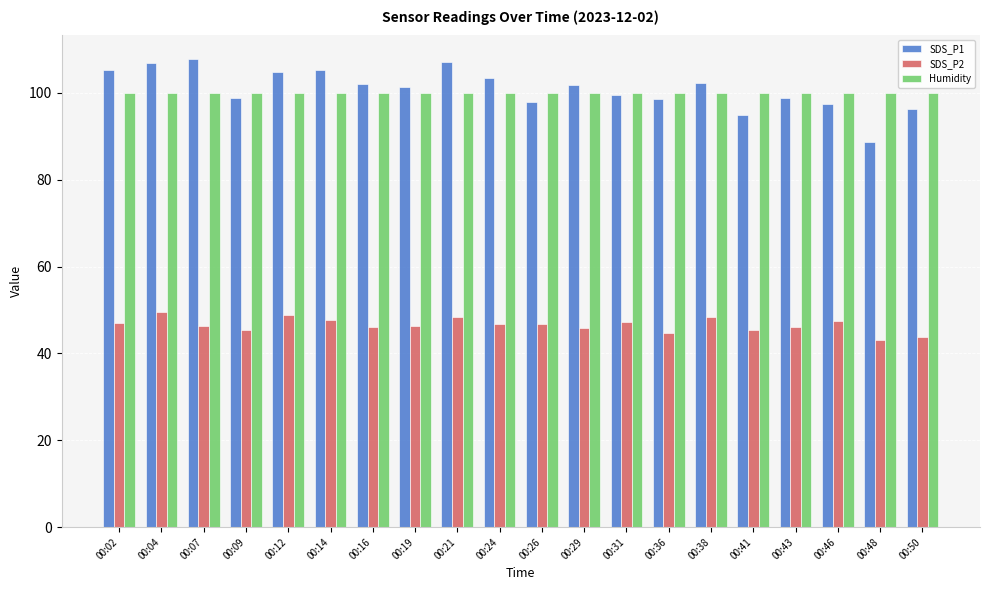

Which series changed the most between 00:19 and 00:46?

SDS_P1